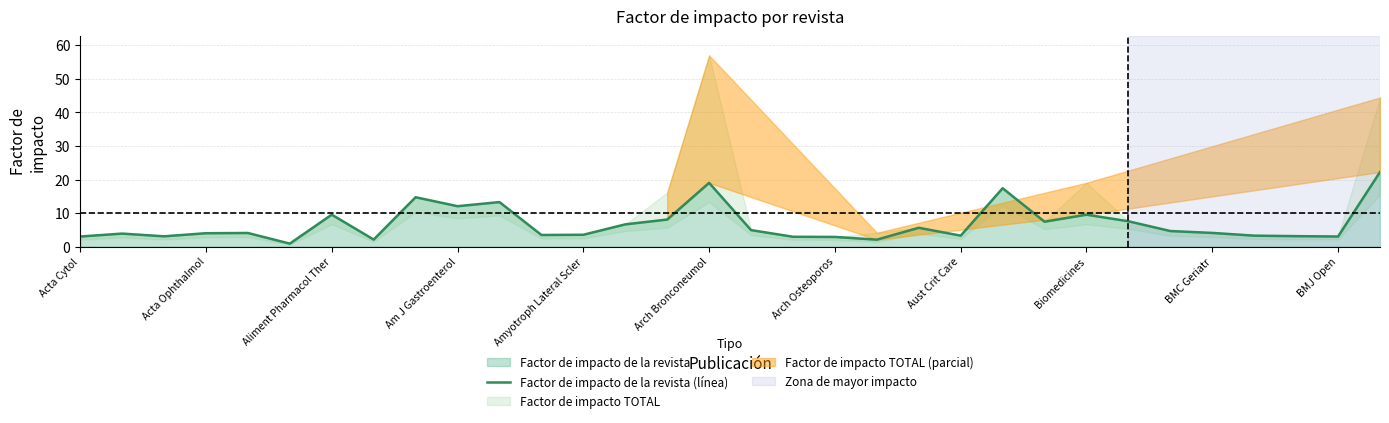

The Factor de impacto de la revista (línea) series shows 15.8 at Am J Gastroenterol. True or false?

False